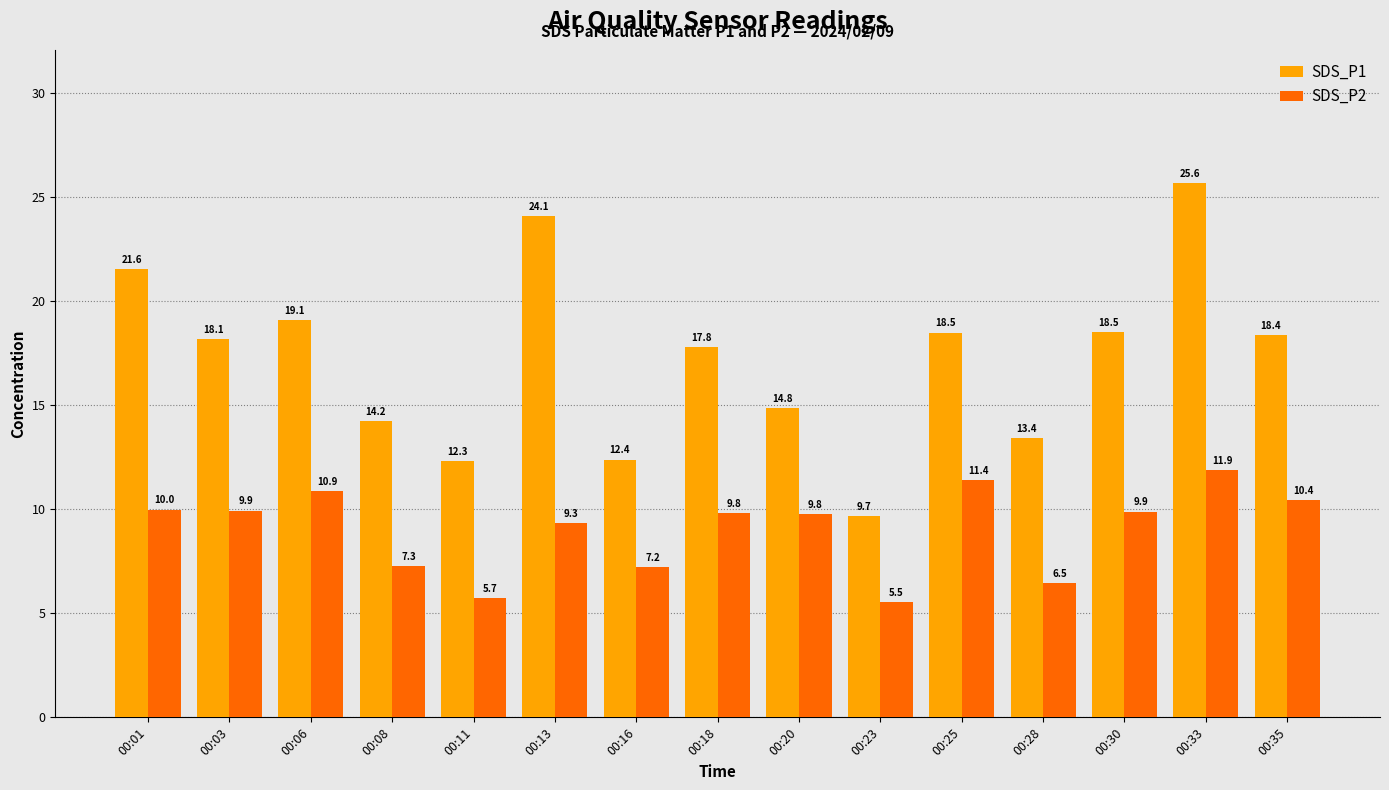

What is the approximate value of SDS_P2 at 00:01?

10.0